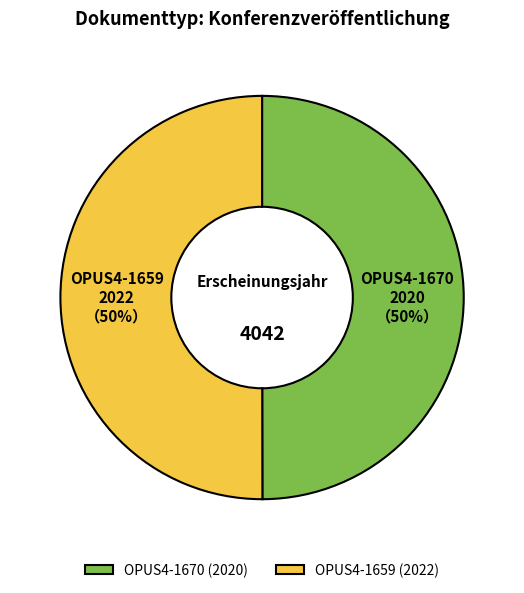

Count the number of slices in the pie.

2